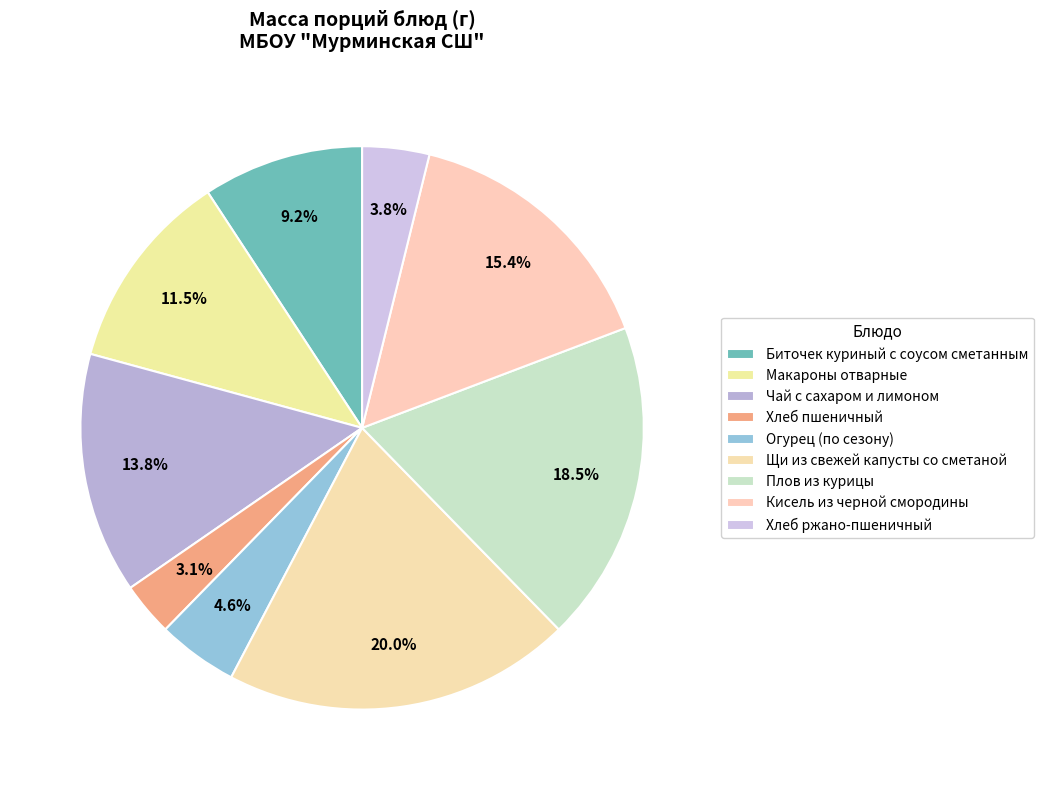

The Кисель из черной смородины slice represents 15% of the pie. True or false?

True